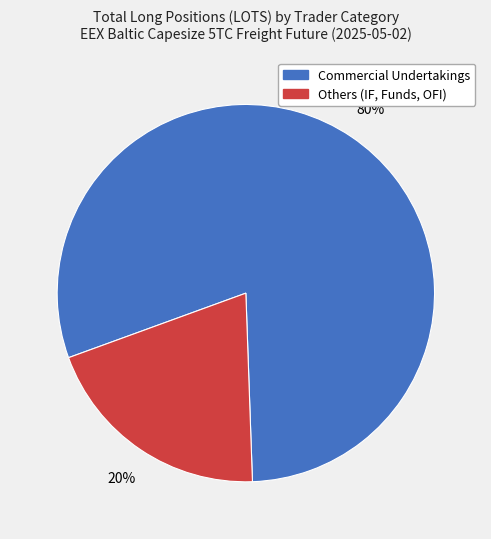

How many segments does this pie chart have?

2